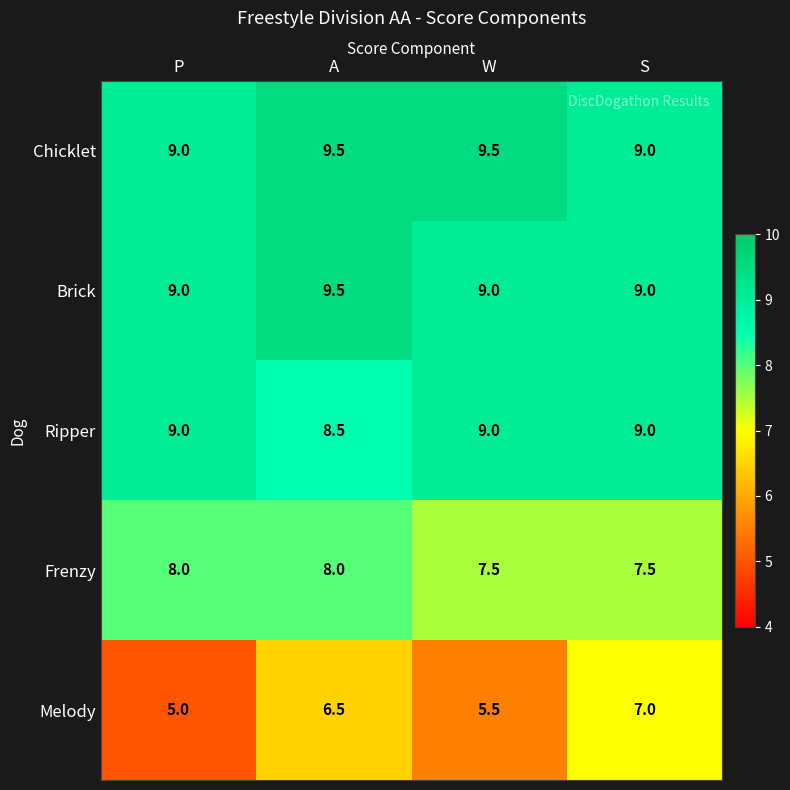

Count the Chicklet values in the range 9 to 10.

4